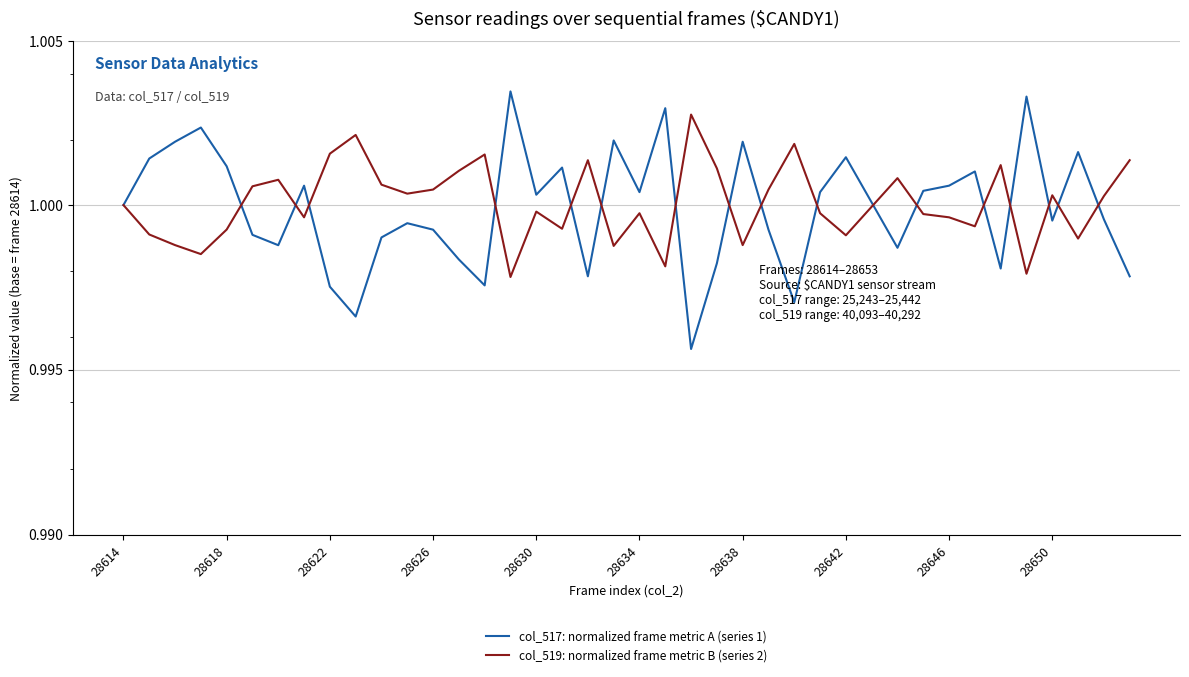

Reading left to right, list all the values displayed in this chart.

col_517: normalized frame metric A (series 1): 1.0	1.0	1.0	1.0	1.0	1.0	1.0	1.0	1.0	1.0	1.0	1.0	1.0	1.0	1.0	1.0	1.0	1.0	1.0	1.0	1.0	1.0	1.0	1.0	1.0	1.0	1.0	1.0	1.0	1.0	1.0	1.0	1.0	1.0	1.0	1.0	1.0	1.0	1.0	1.0
col_519: normalized frame metric B (series 2): 1.0	1.0	1.0	1.0	1.0	1.0	1.0	1.0	1.0	1.0	1.0	1.0	1.0	1.0	1.0	1.0	1.0	1.0	1.0	1.0	1.0	1.0	1.0	1.0	1.0	1.0	1.0	1.0	1.0	1.0	1.0	1.0	1.0	1.0	1.0	1.0	1.0	1.0	1.0	1.0